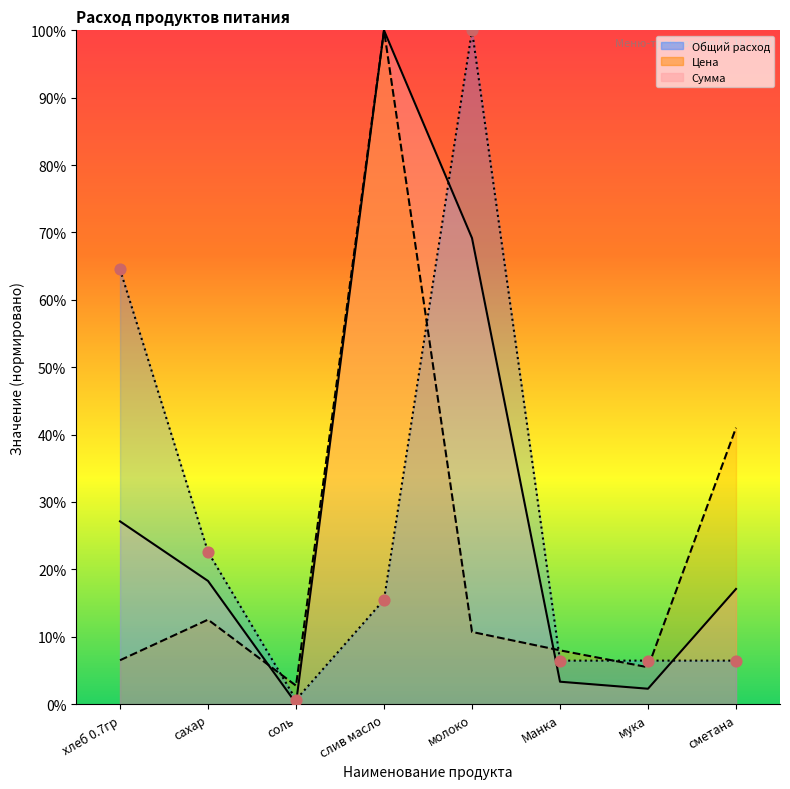

Which series contains the highest Y value?

Общий расход продуктов